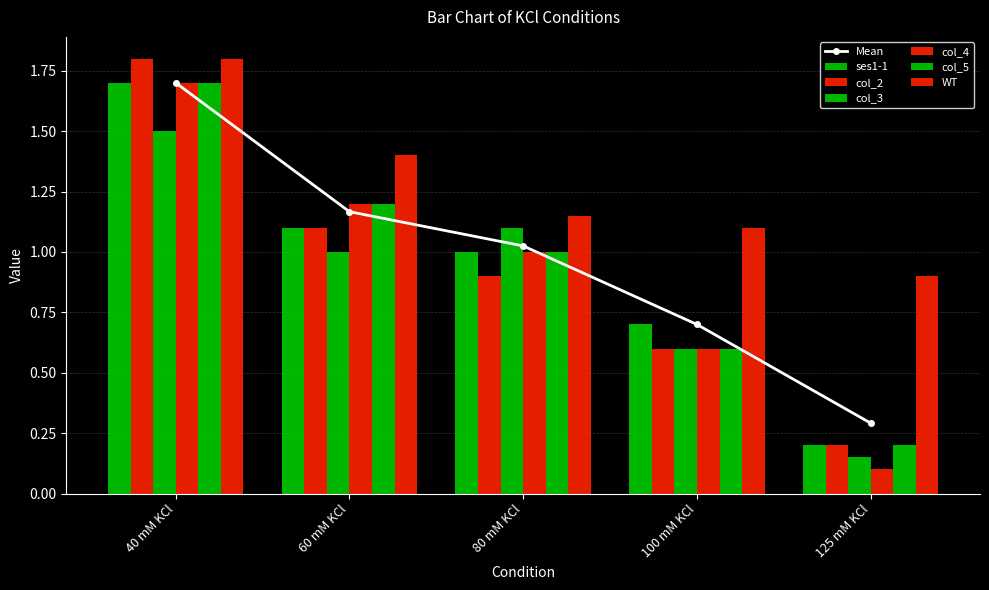

Which series changed the most between 40 mM KCl and 80 mM KCl?

col_2